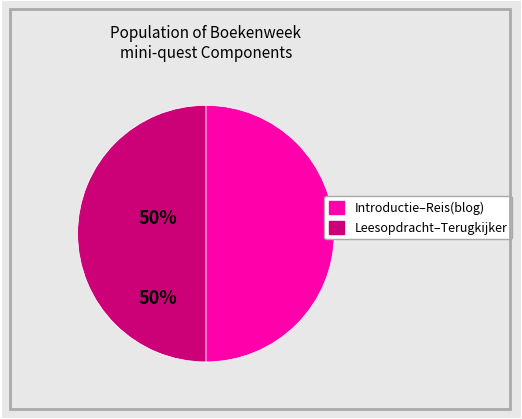

Approximately how many times larger is the value at Introductie–Reis(blog) compared to Leesopdracht–Terugkijker?

1.0